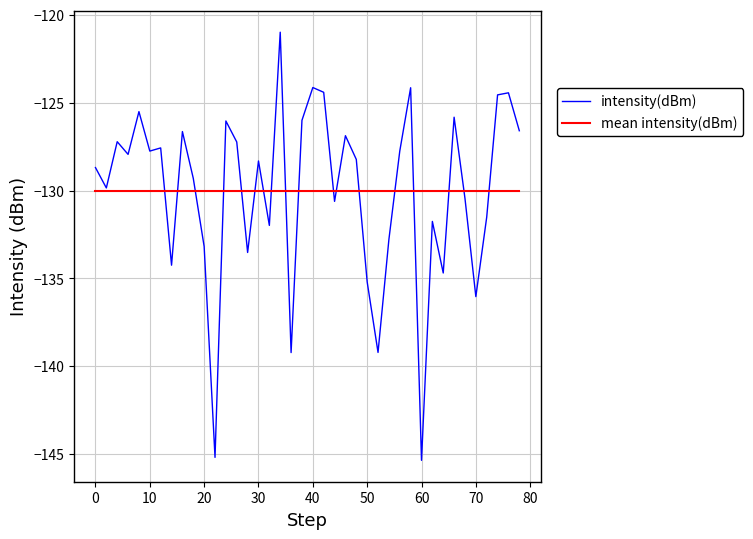

What is the smallest value displayed?

-145.3